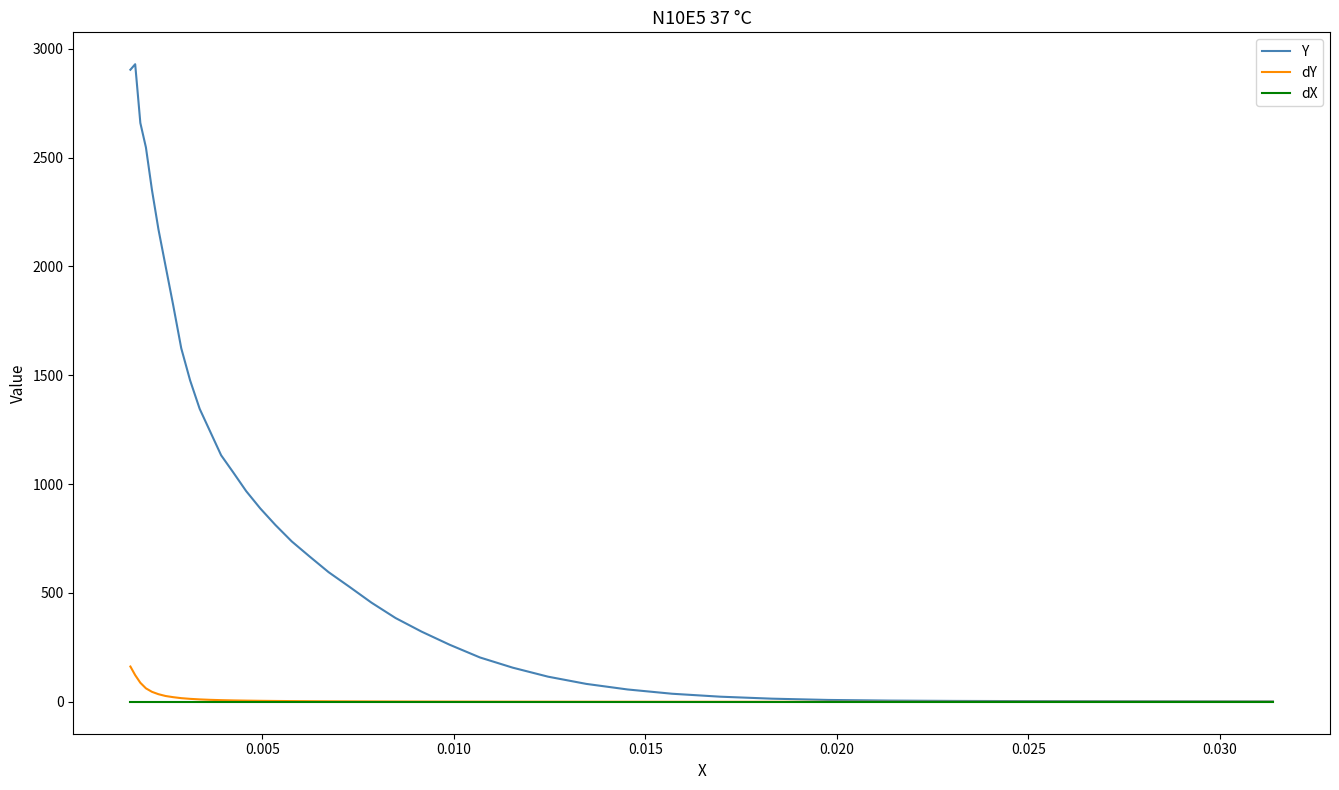

Which series has the largest total across all categories?

Y